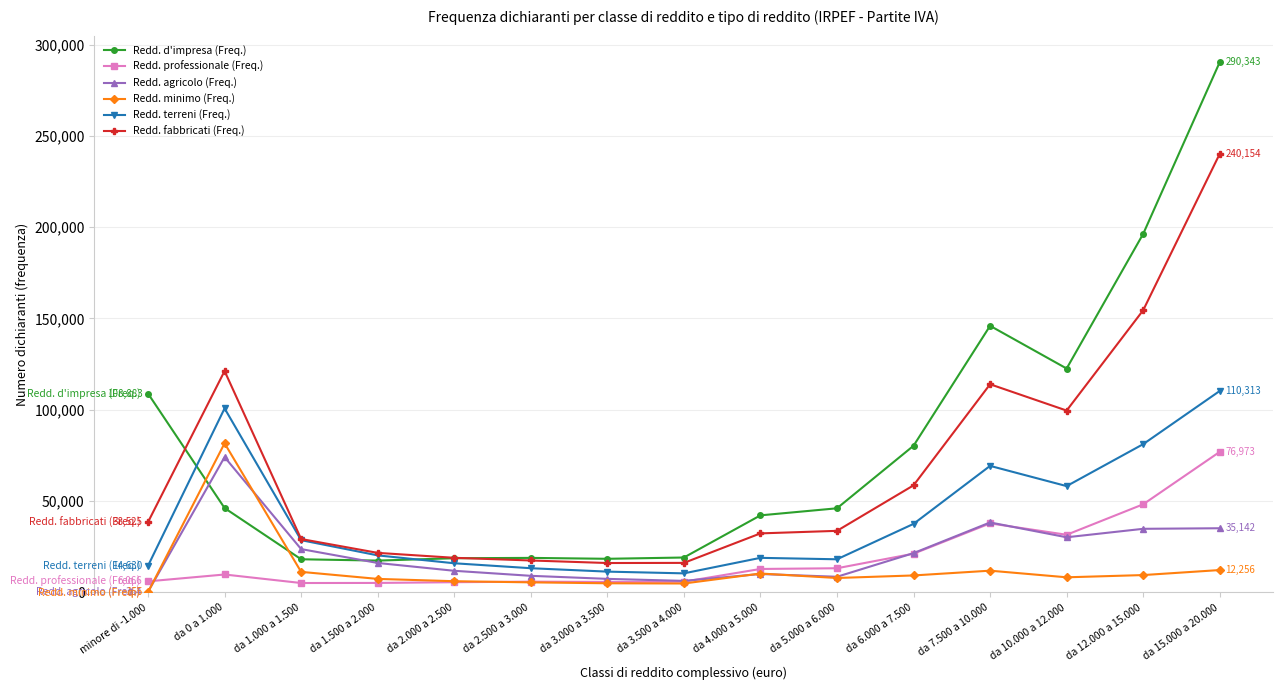

What is the sum of the Redd. minimo (Freq.) values at da 2.000 a 2.500 and da 6.000 a 7.500?

15445